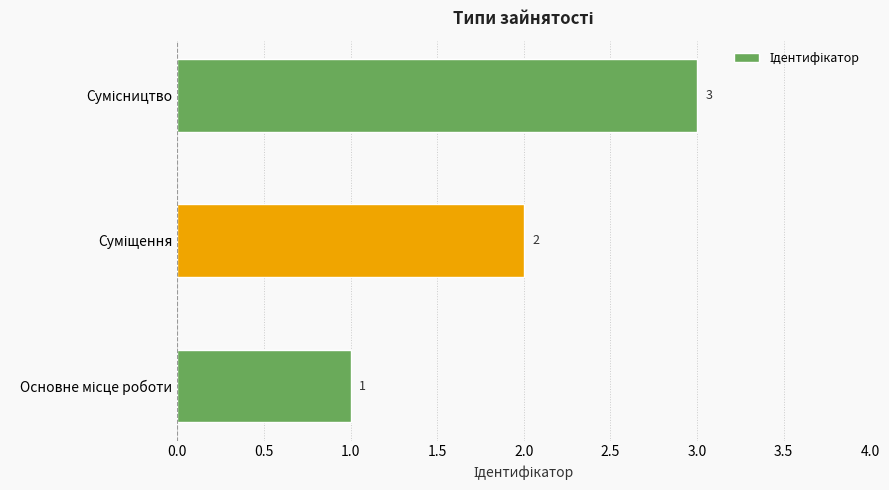

How many values are between 1 and 3?

3